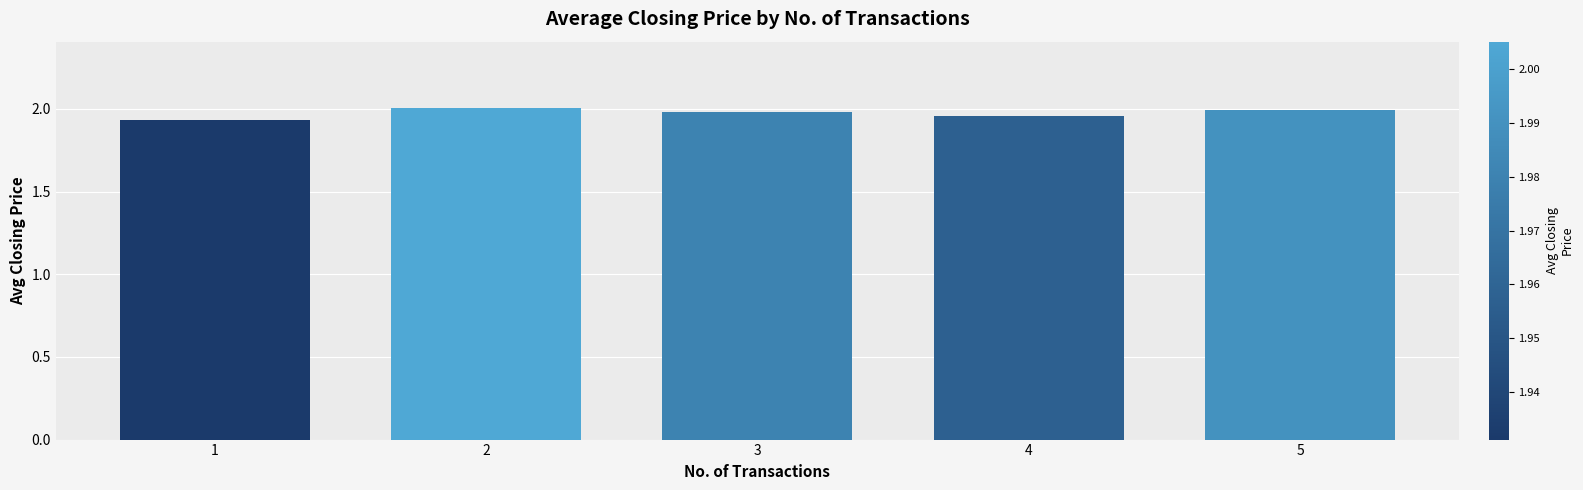

What is the sum of the values at 1 and 4?

3.9